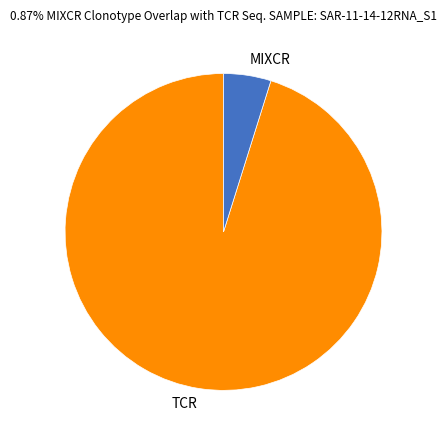

What is the ratio of the value at TCR to the value at MIXCR?

19.7